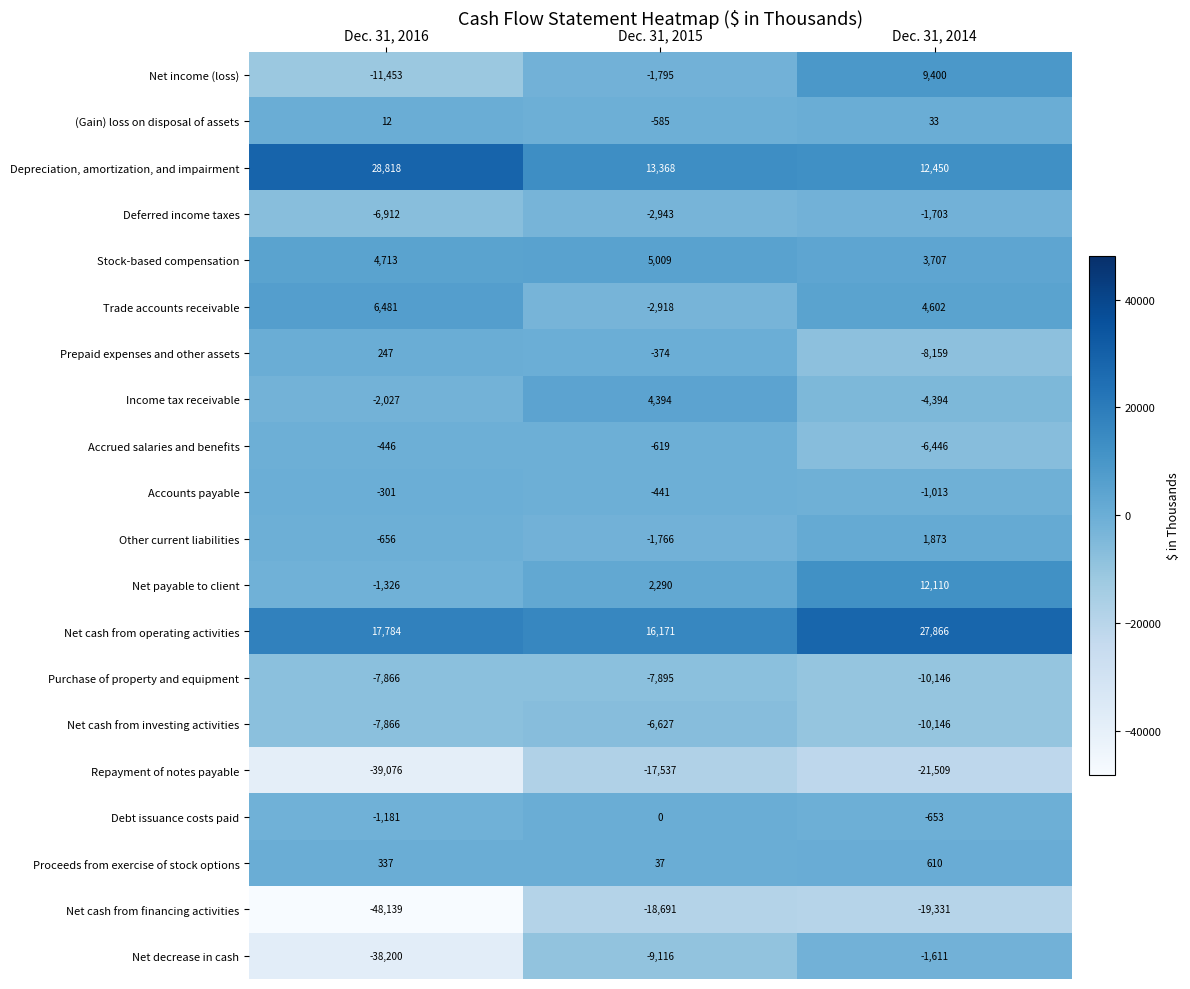

Rank the series at Dec. 31, 2015 from highest to lowest value.

Net cash from operating activities, Depreciation, amortization, and impairment, Stock-based compensation, Income tax receivable, Net payable to client, Proceeds from exercise of stock options, Debt issuance costs paid, Prepaid expenses and other assets, Accounts payable, (Gain) loss on disposal of assets, Accrued salaries and benefits, Other current liabilities, Net income (loss), Trade accounts receivable, Deferred income taxes, Net cash from investing activities, Purchase of property and equipment, Net decrease in cash, Repayment of notes payable, Net cash from financing activities